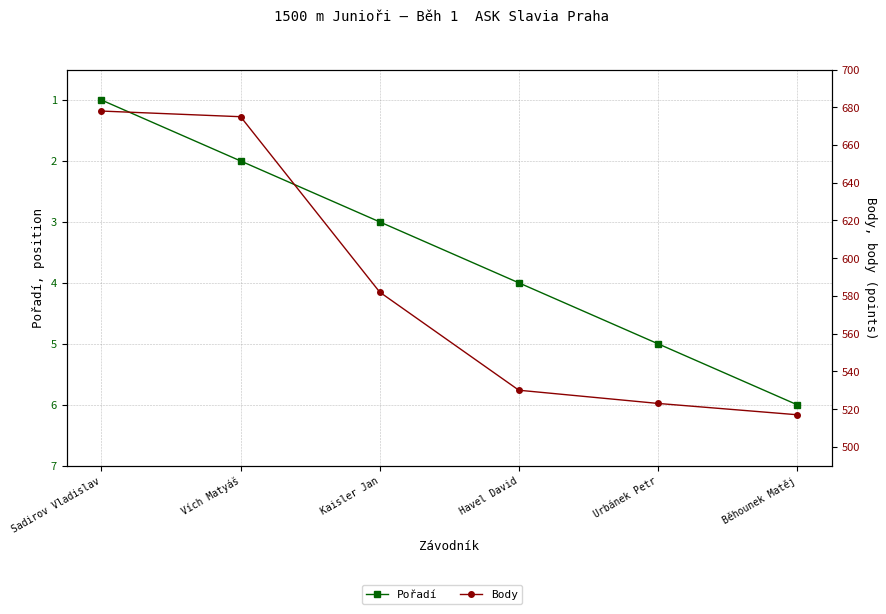

Reading right to left, extract all data points from this chart.

Pořadí: 6	5	4	3	2	1
Body: 517	523	530	582	675	678